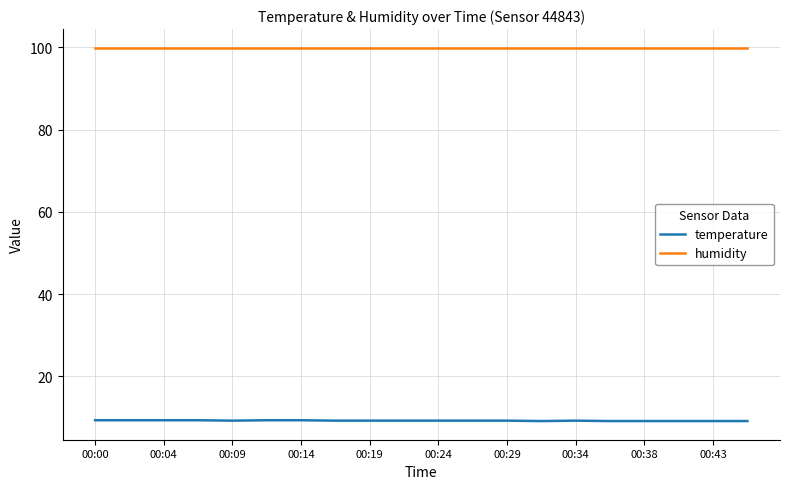

Rank the series by their maximum value, from lowest to highest.

temperature, humidity